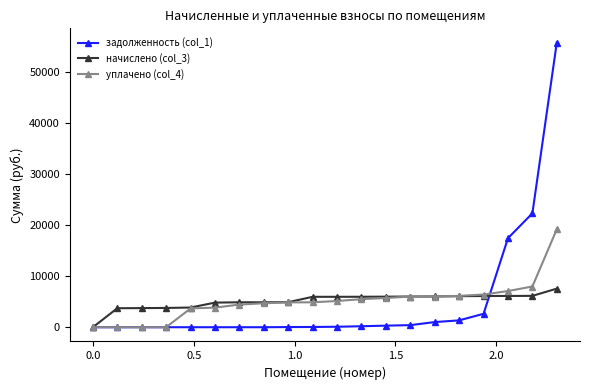

List the series in order of their peak value, lowest first.

начислено (col_3), уплачено (col_4), задолженность (col_1)